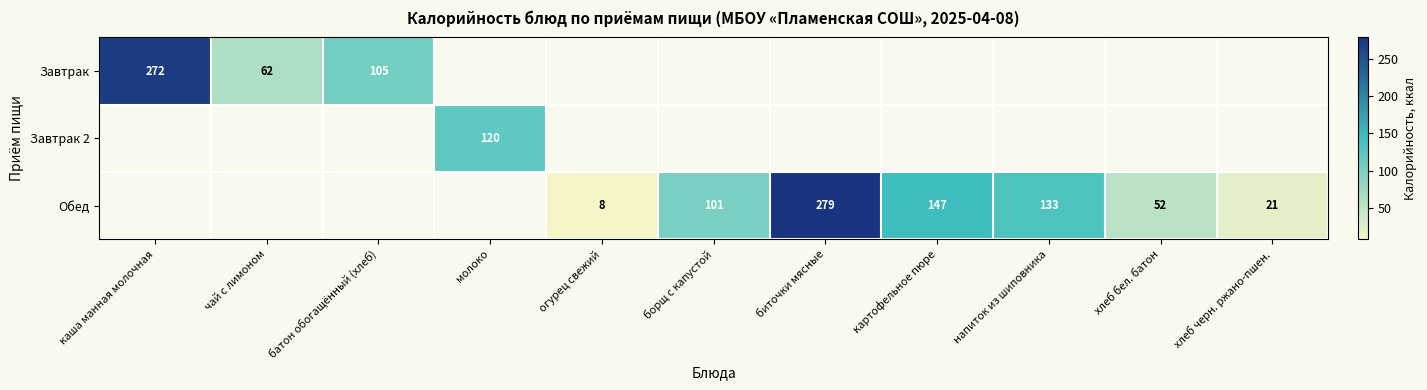

The Завтрак series shows 14 at чай с лимоном. True or false?

False